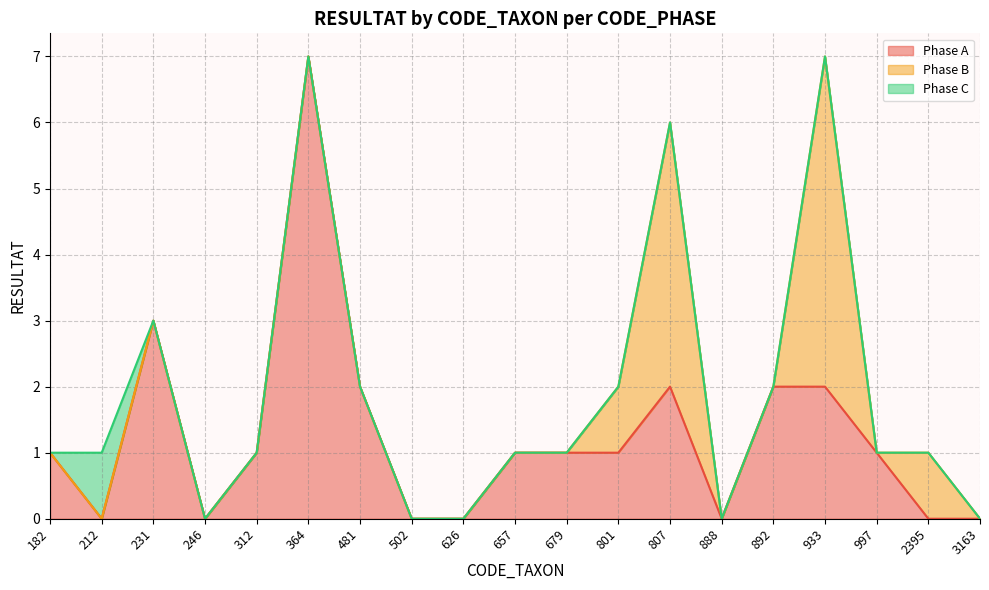

How many interior local peaks does the Phase B series have?

3